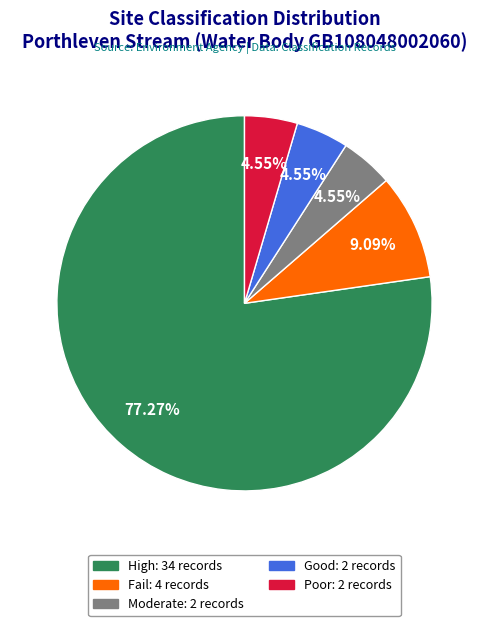

Does High account for over 50% of the chart?

Yes